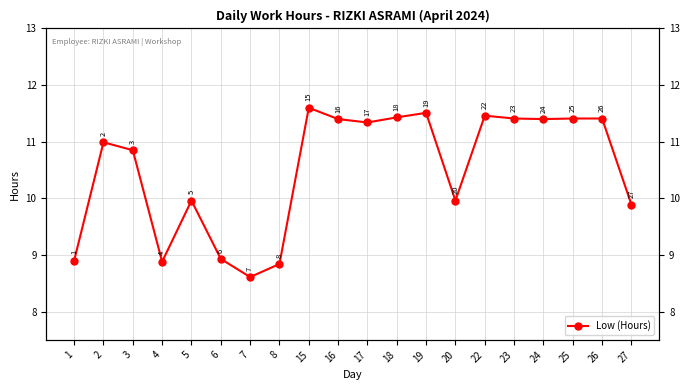

What is the difference between the second highest and minimum values?

2.9